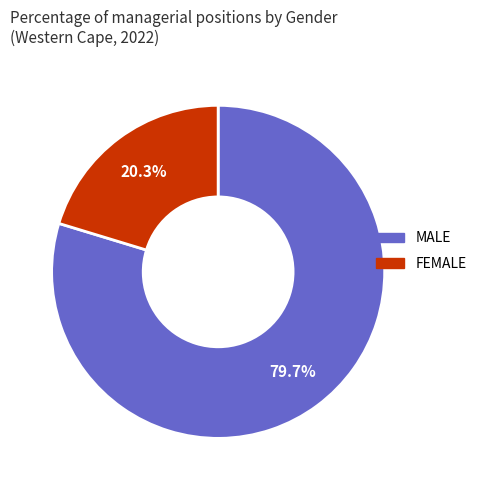

Does any single category account for the majority?

Yes